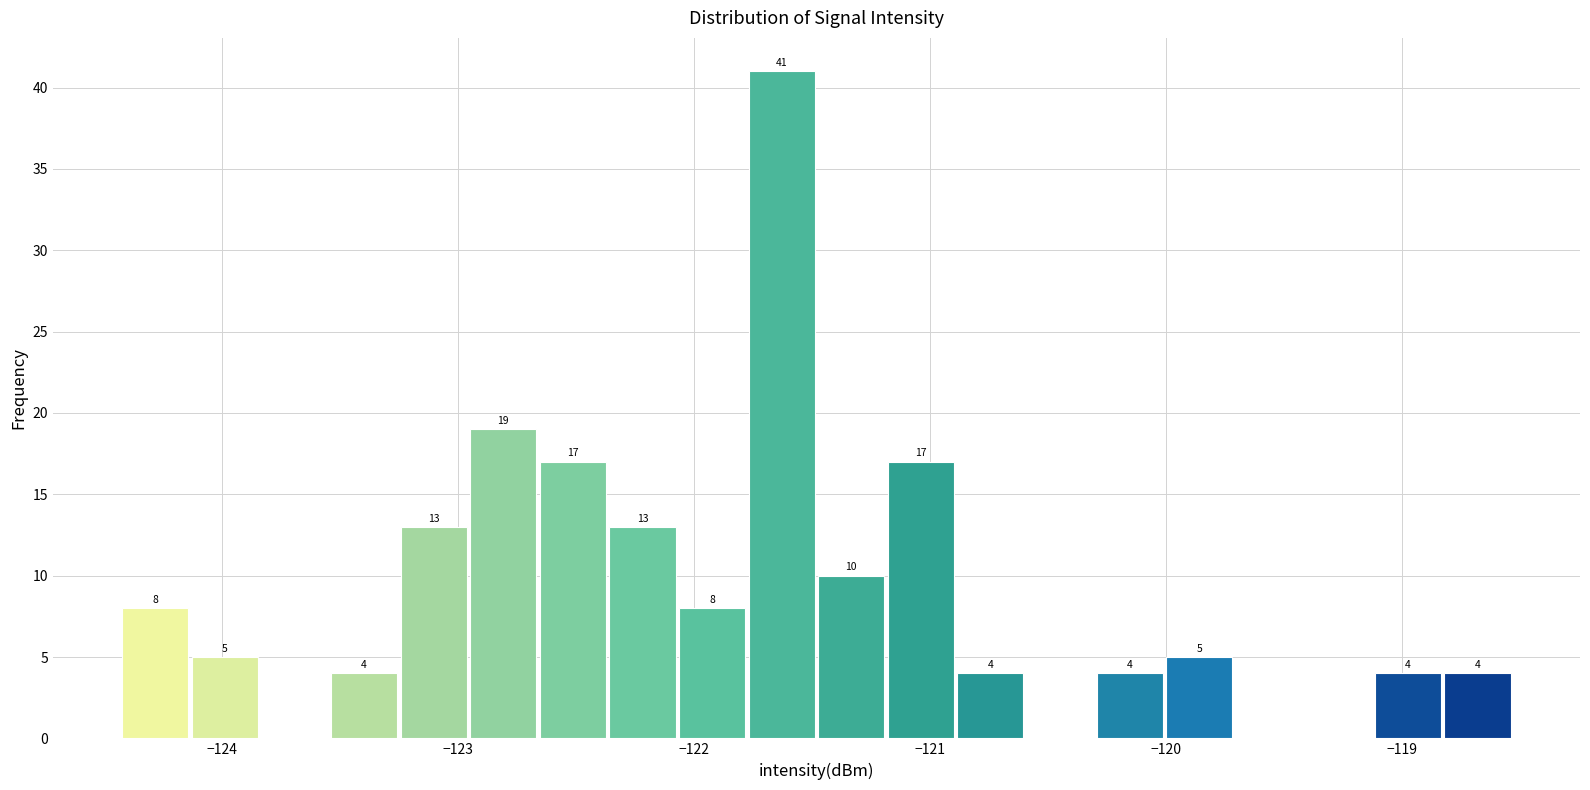

Read against the x-axis, roughly where is the centre of the tallest bar?

-121.6